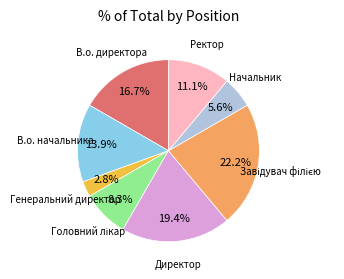

Does any single category account for the majority?

No